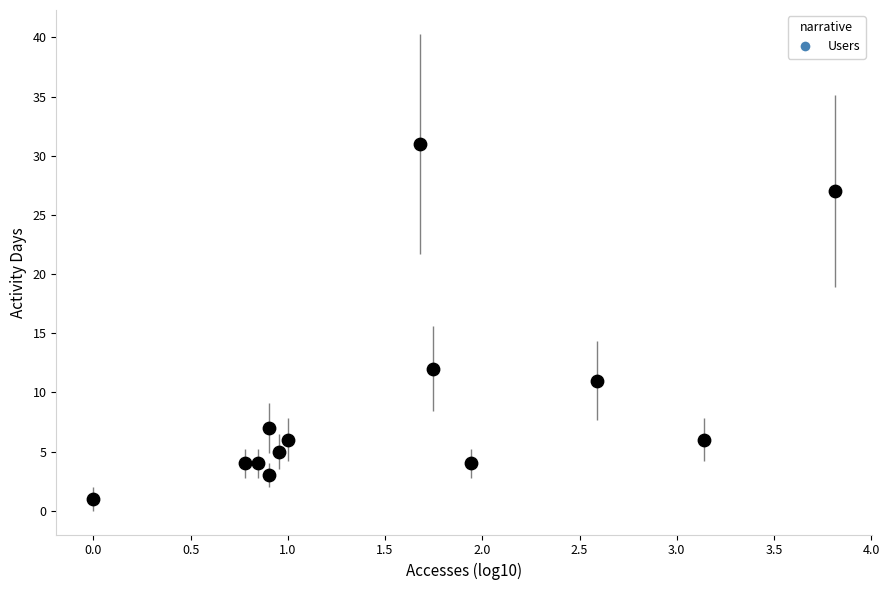

What Y value in the scatter plot is closest to 16?

12